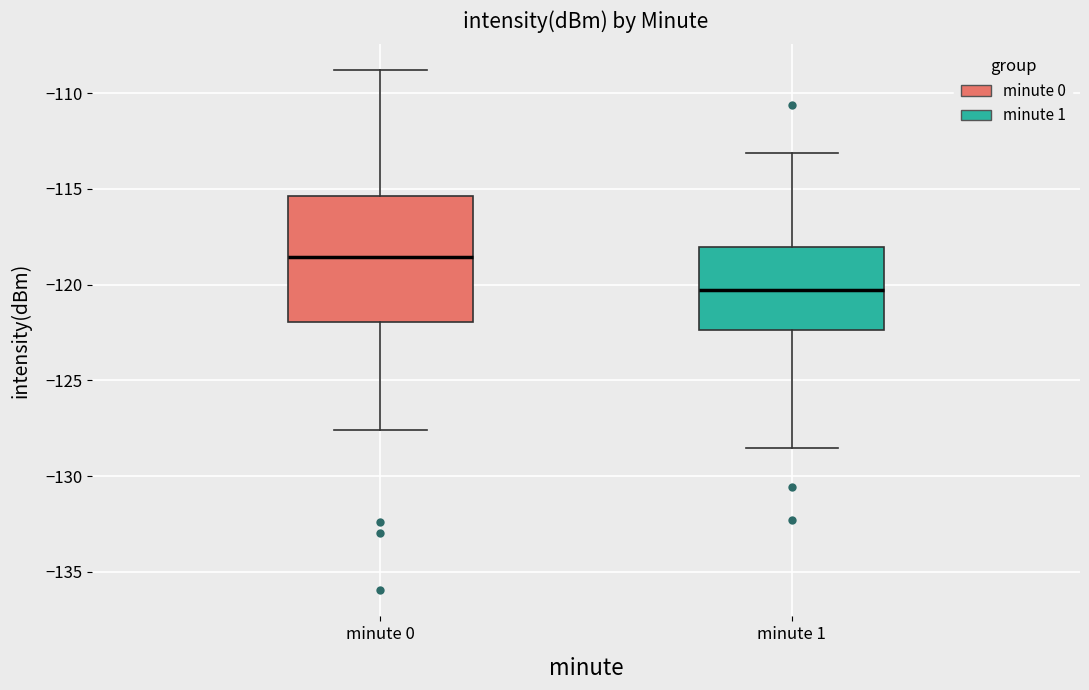

Comparing the boxes themselves (not the whiskers), which one is the tallest?

minute 0